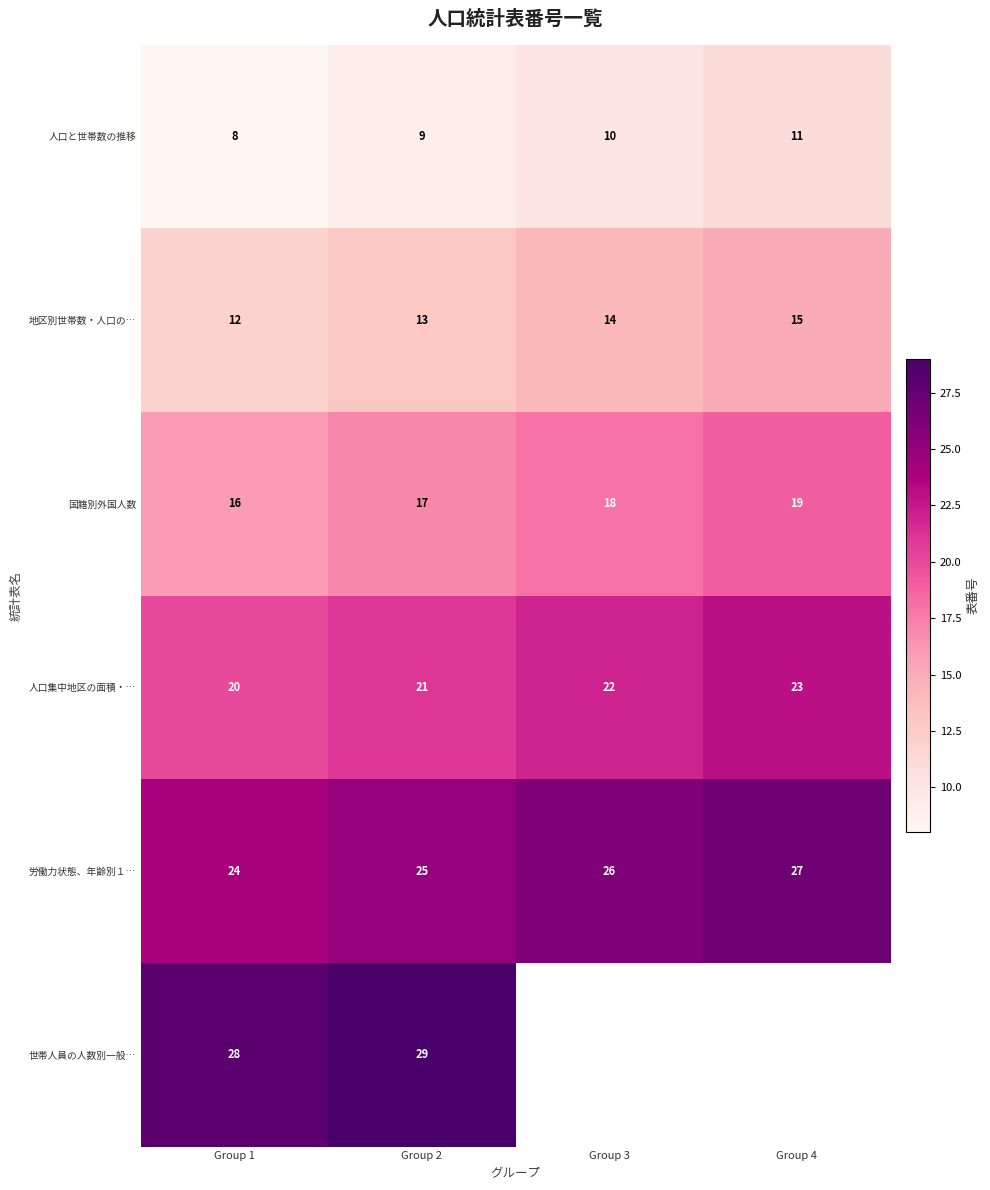

How many data points in 労働力状態、年齢別１… are less than 26?

2